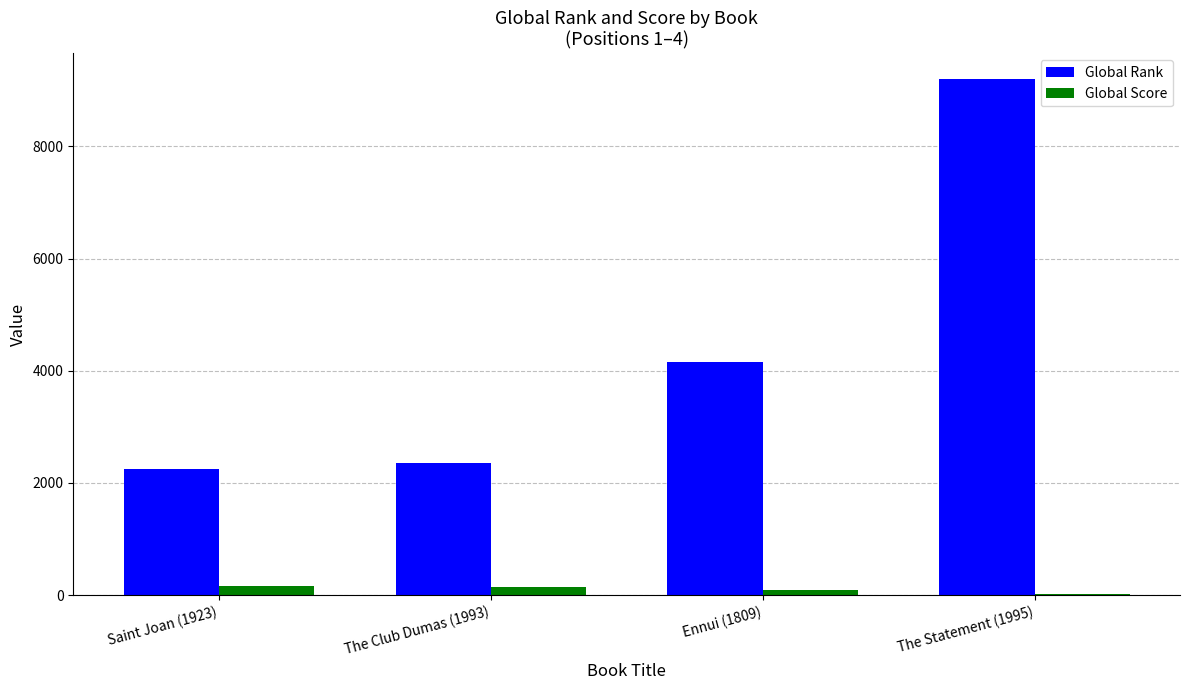

What is the difference between the highest and lowest values at Ennui (1809)?

4066